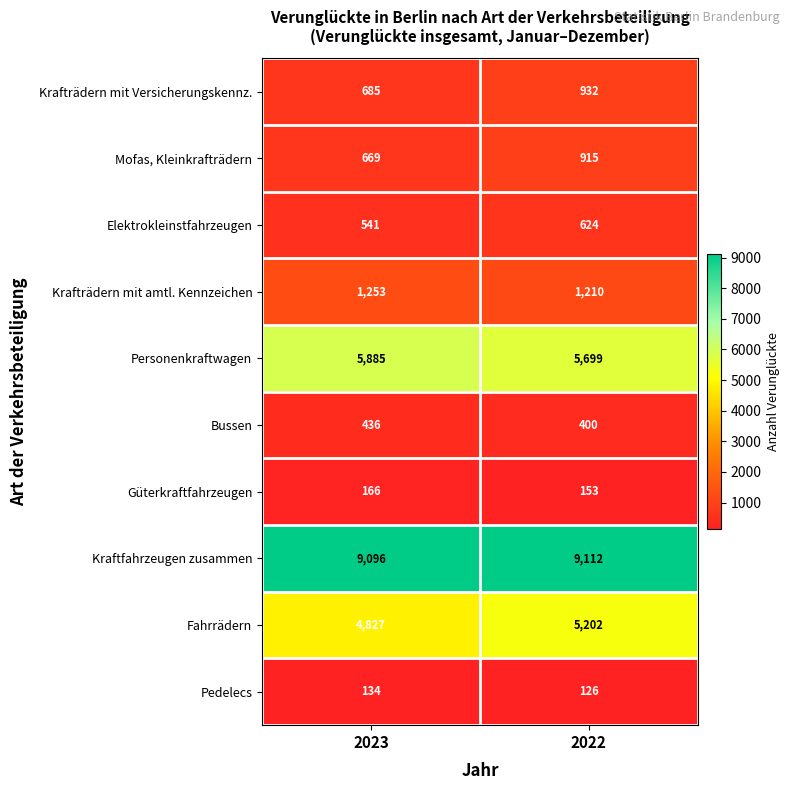

Which series has the largest total across all categories?

Kraftfahrzeugen zusammen